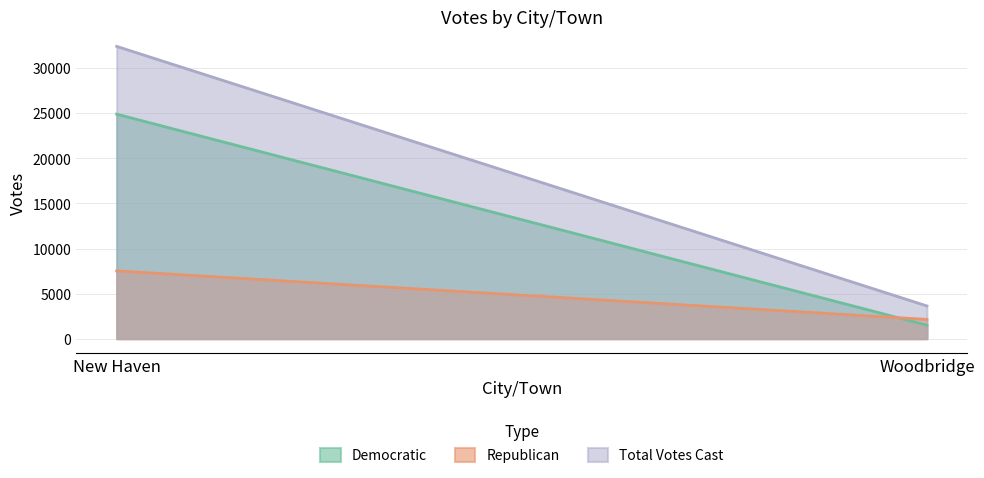

The Republican series shows 7522 at New Haven. True or false?

True